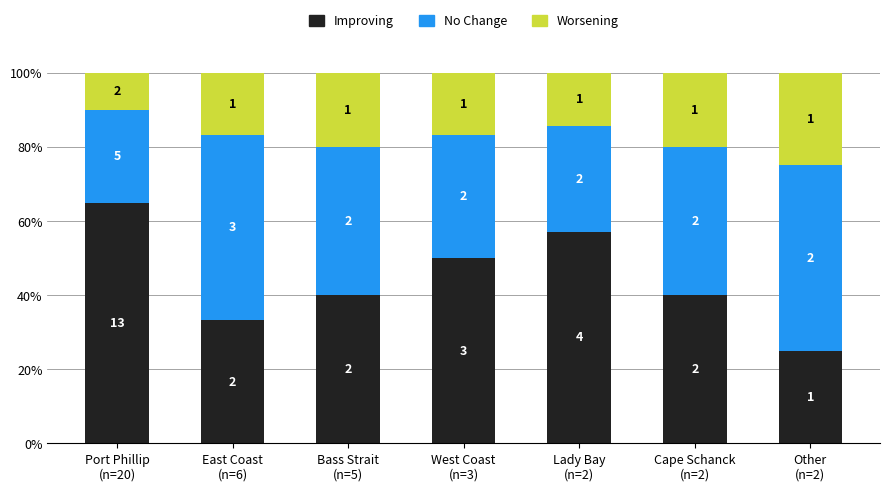

What is the average value of the No Change series?

38.1